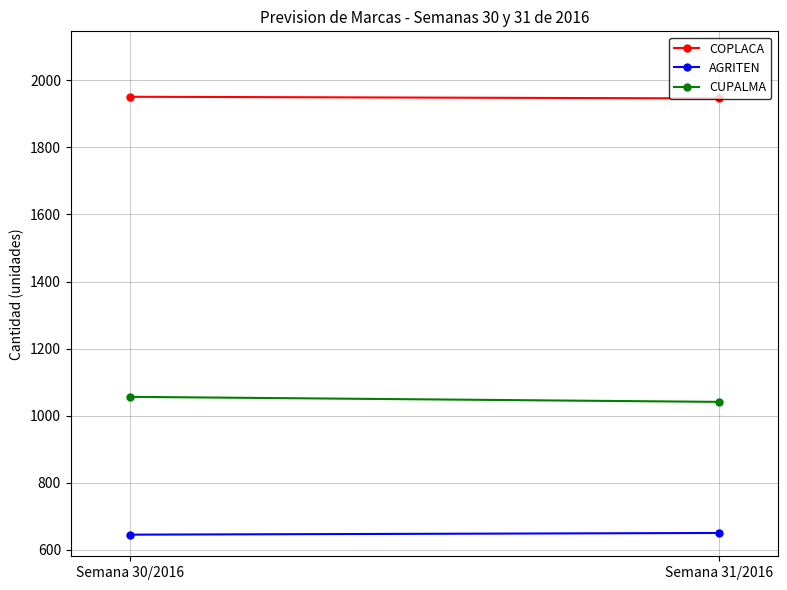

Reading left to right, transcribe all the data shown in this chart.

COPLACA: Semana 30/2016=1951	Semana 31/2016=1946
AGRITEN: Semana 30/2016=645	Semana 31/2016=650
CUPALMA: Semana 30/2016=1056	Semana 31/2016=1041